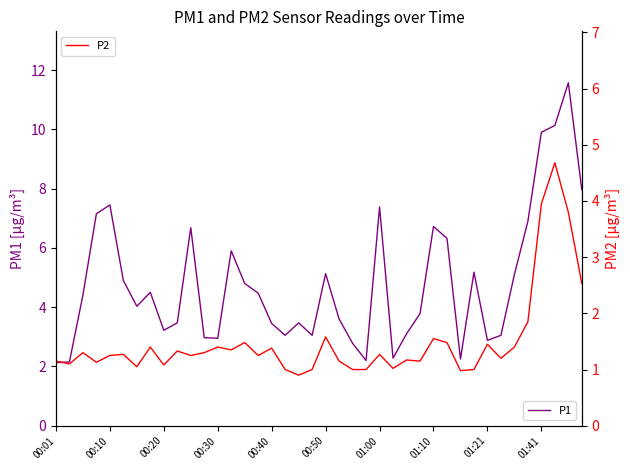

True or false: P2 has a value of 0.4 at 25.

False